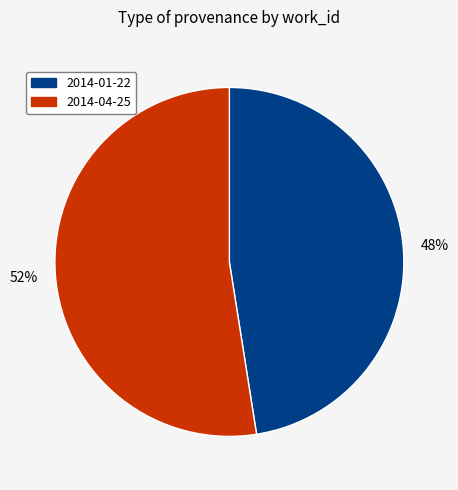

Does any single category account for the majority?

Yes